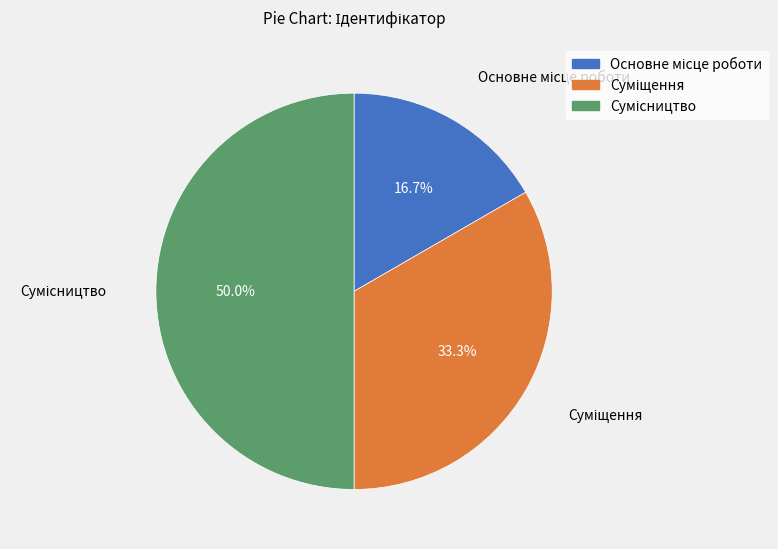

How many segments does this pie chart have?

3